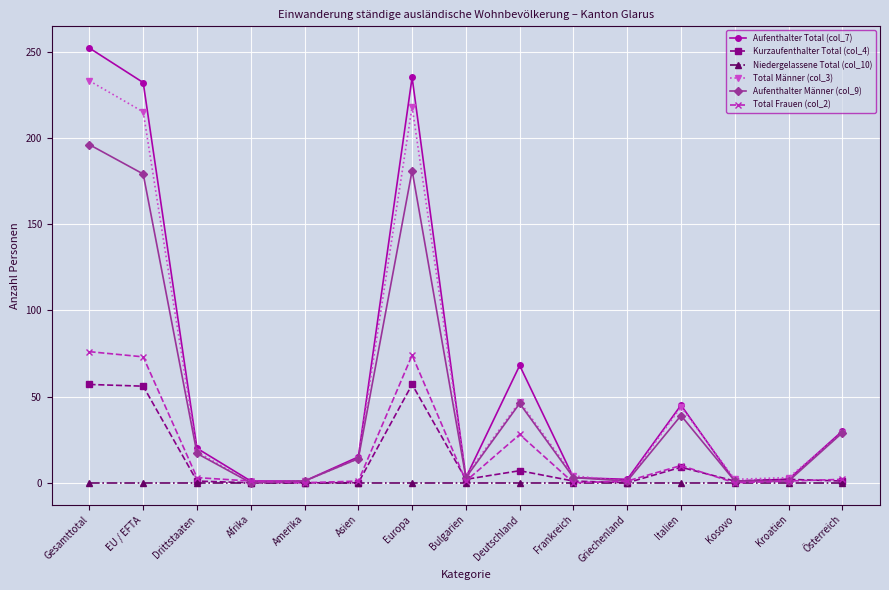

What is the total value across all series at Drittstaaten?

59